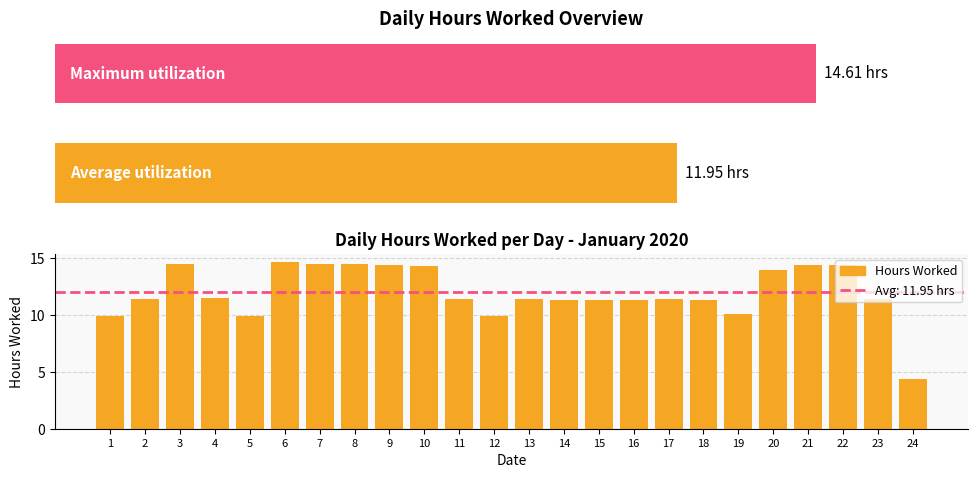

What is the difference between the values at 19 and 9?

4.3